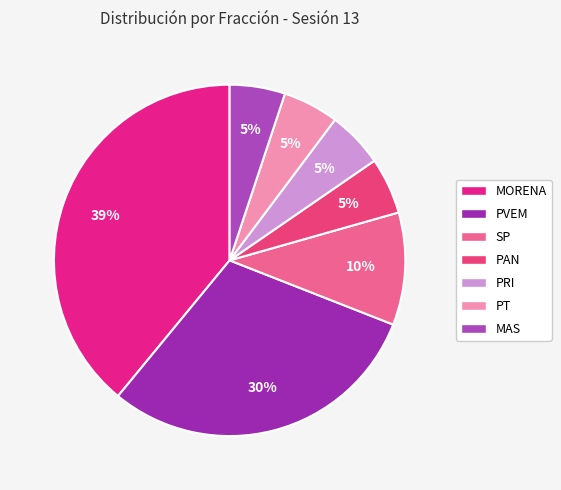

Rank the categories by value from highest to lowest.

MORENA, PVEM, SP, PAN, PRI, PT, MAS